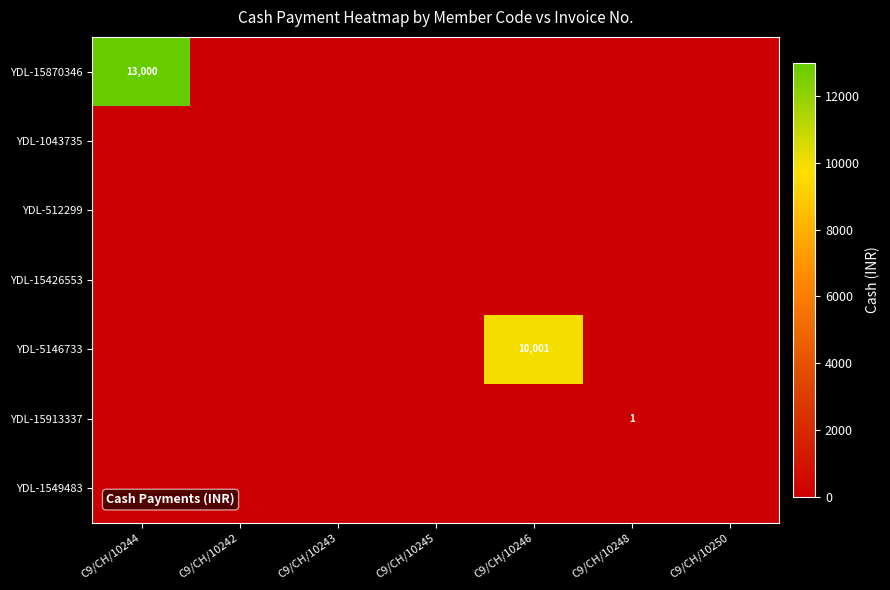

Where is YDL-5146733 nearest to the value 5000?

C9/CH/10244